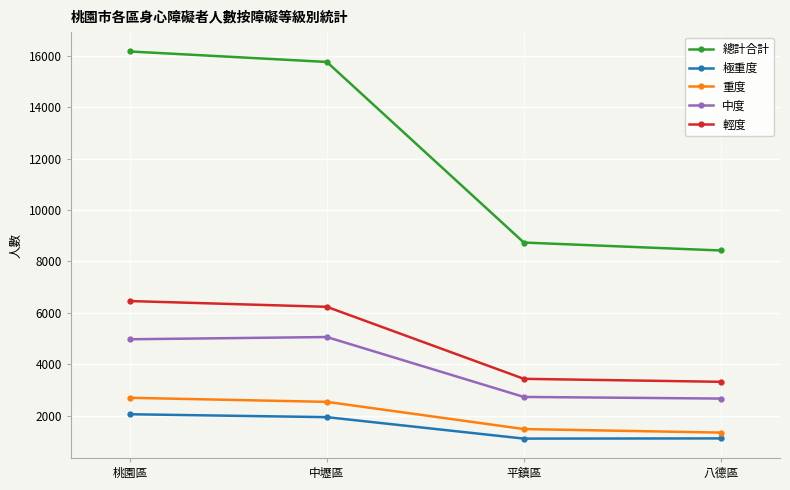

What is the difference between the maximum and minimum values in the 中度 series?

2394